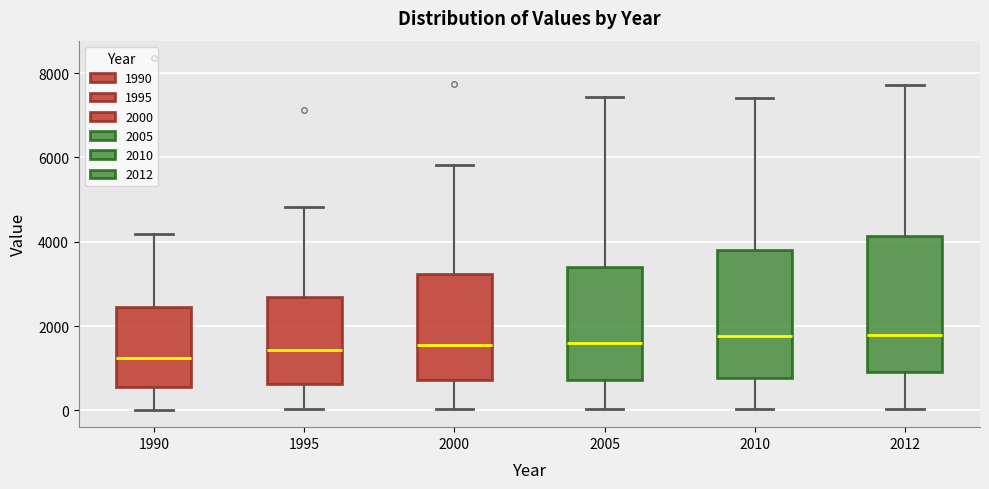

Reading left to right, transcribe this box plot: for each box, give where its median line is, the range the box spans, and where its two whiskers end, as read against the y-axis. The values are not printed on the chart, so give them approximately, as read against the axis.

1990: median 1200, box 600 to 2400, whiskers 0 to 4200
1995: median 1400, box 600 to 2600, whiskers 0 to 4800
2000: median 1600, box 800 to 3200, whiskers 0 to 5800
2005: median 1600, box 800 to 3400, whiskers 0 to 7400
2010: median 1800, box 800 to 3800, whiskers 0 to 7400
2012: median 1800, box 800 to 4200, whiskers 0 to 7800